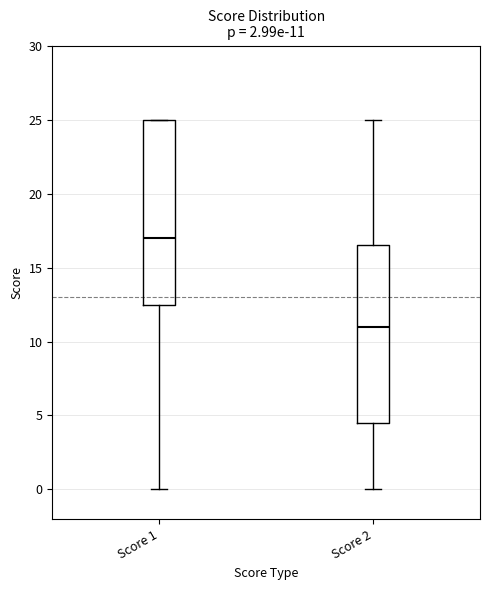

Which box is the tallest, from its lower edge to its upper edge?

Score 1